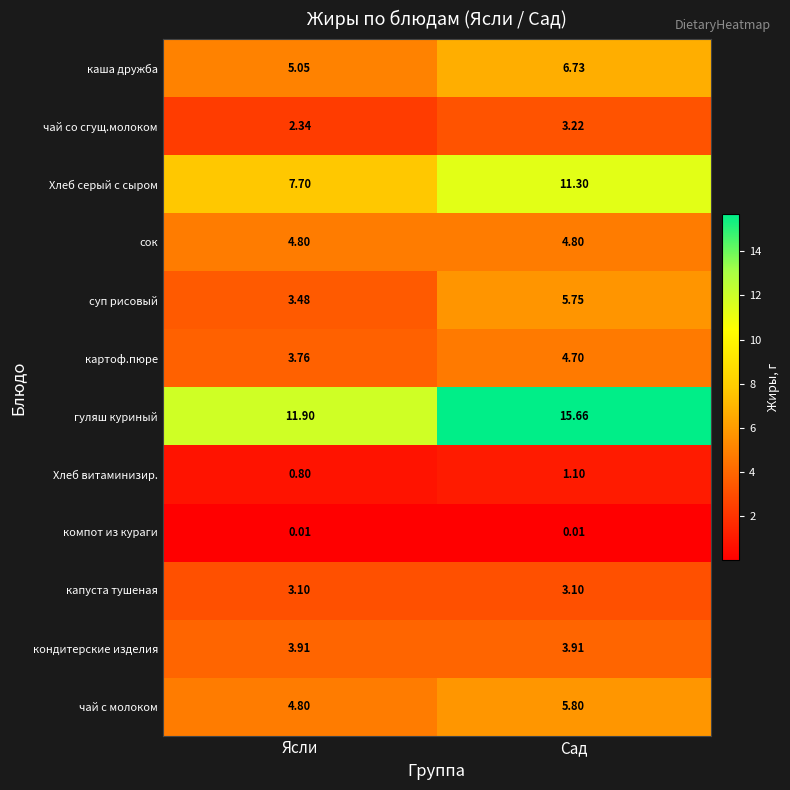

At which category is the sum across all series the highest?

Сад